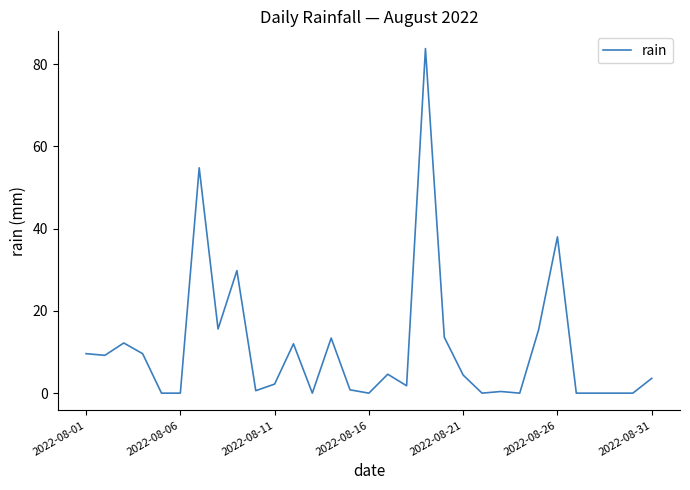

What is the difference between the maximum and minimum values?

83.8